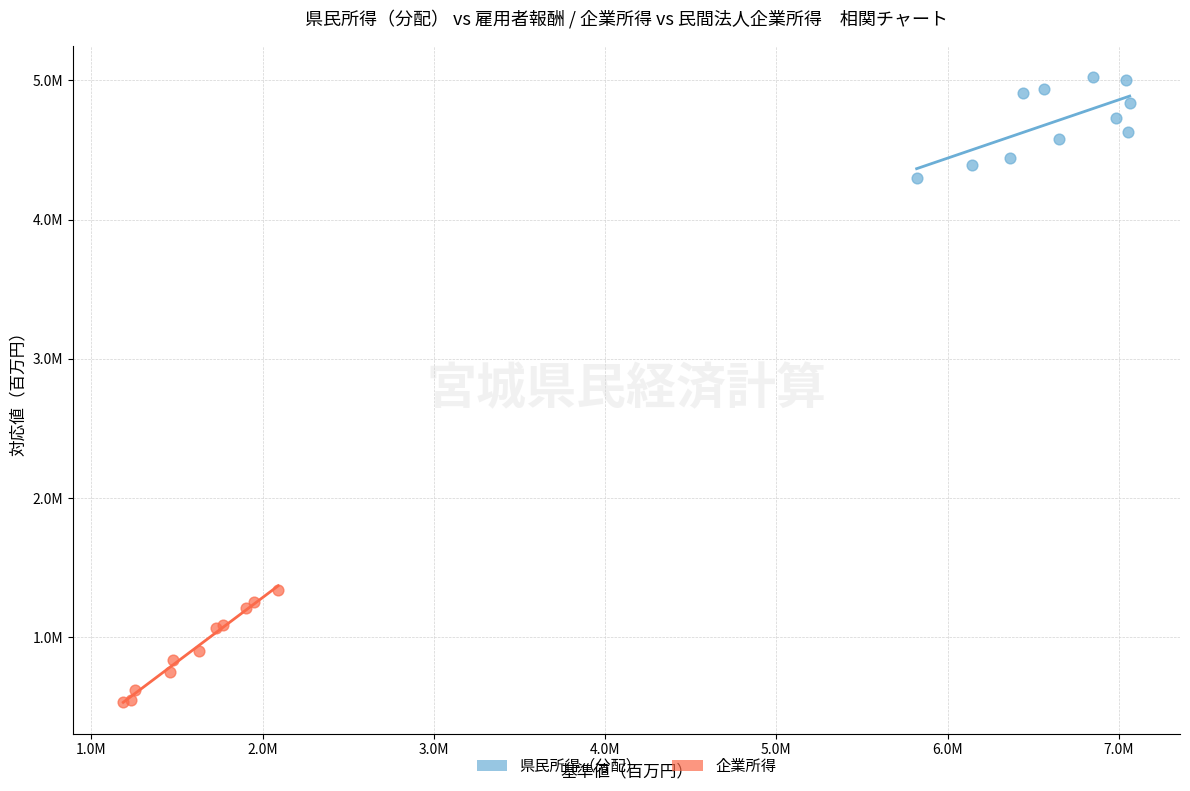

What are all the series names shown in the legend?

県民所得（分配）, 企業所得